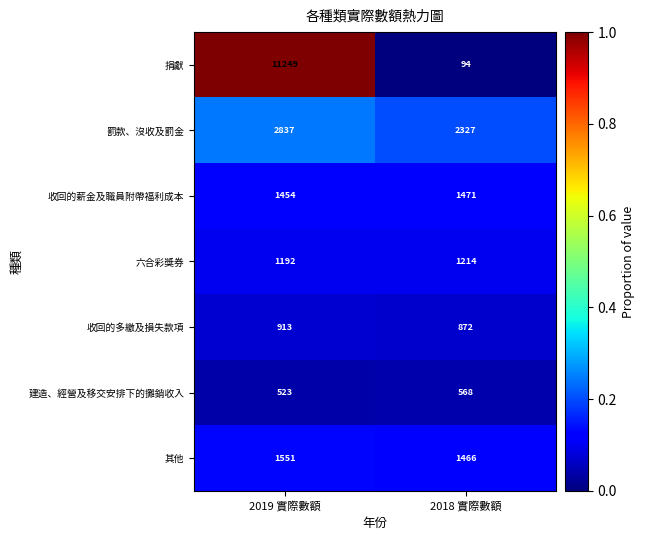

Reading left to right, transcribe all the data shown in this chart.

捐獻: 11249	94
罰款、沒收及罰金: 2837	2327
收回的薪金及職員附帶福利成本: 1454	1471
六合彩獎券: 1192	1214
收回的多繳及損失款項: 913	872
建造、經營及移交安排下的攤銷收入: 523	568
其他: 1551	1466